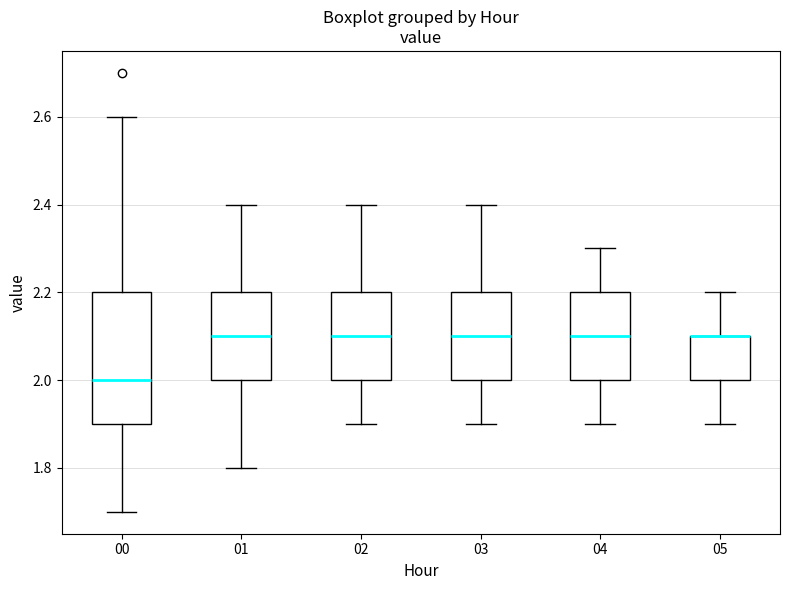

Comparing the boxes themselves (not the whiskers), which one is the tallest?

00